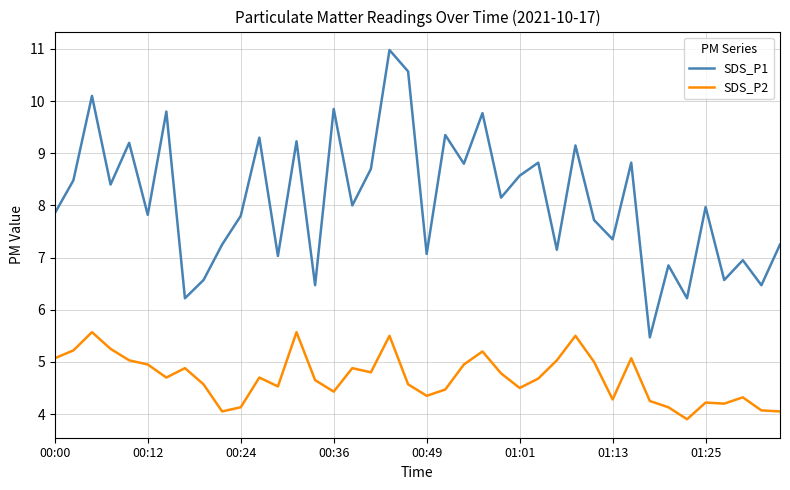

What are all the series names shown in the legend?

SDS_P1, SDS_P2